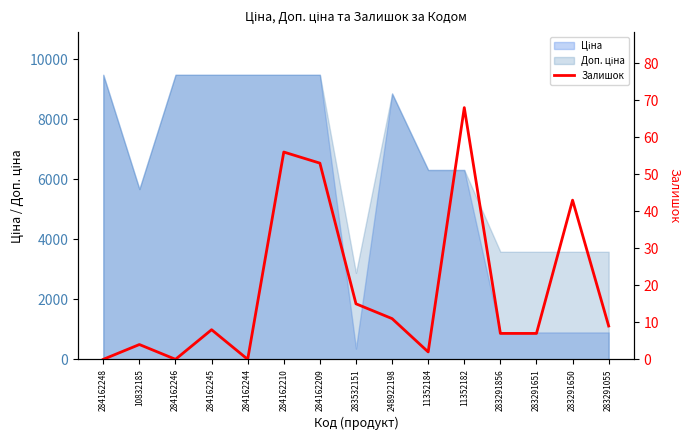

Is it true that the value at 283532151 is 15?

True